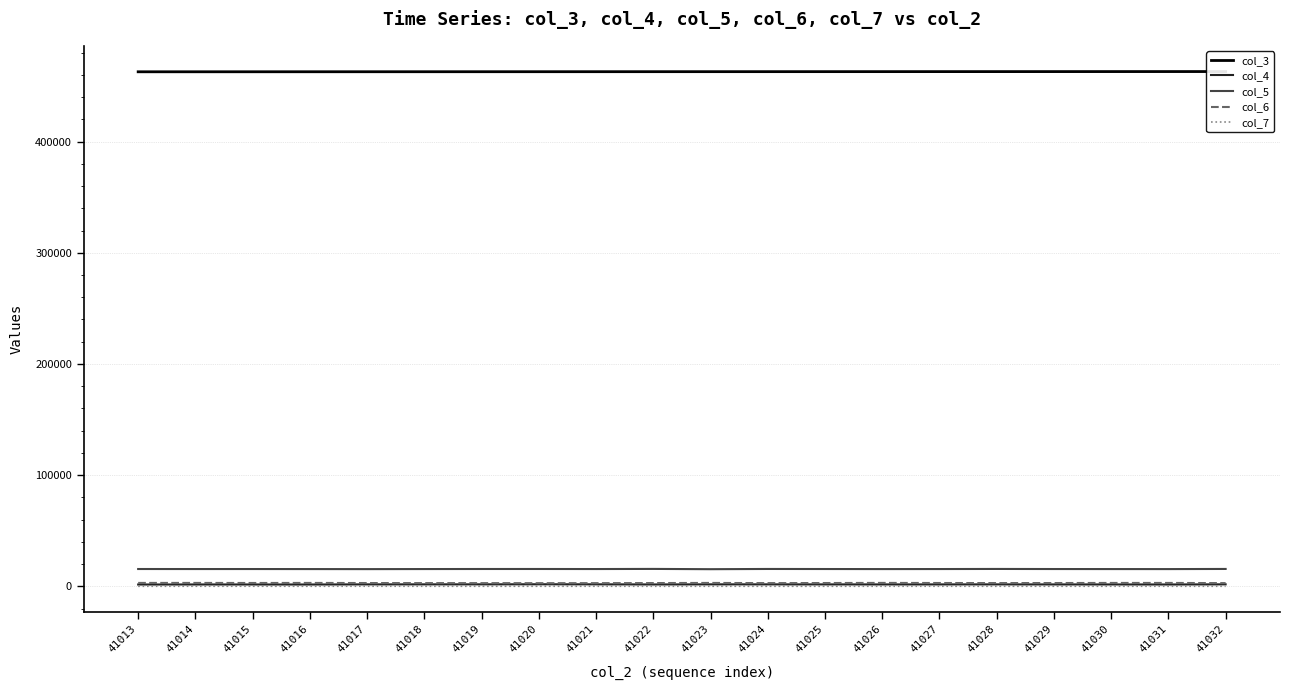

Is the value of col_4 at 41017 greater than the value of col_7 at 41028?

Yes